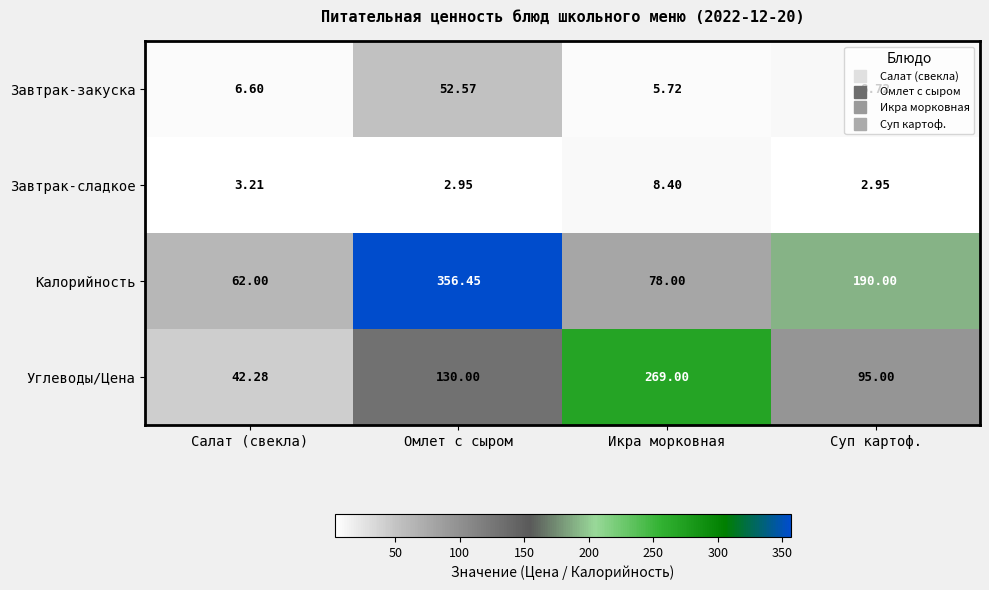

Which series changed the most between Икра морковная and Суп картоф.?

Углеводы/Цена